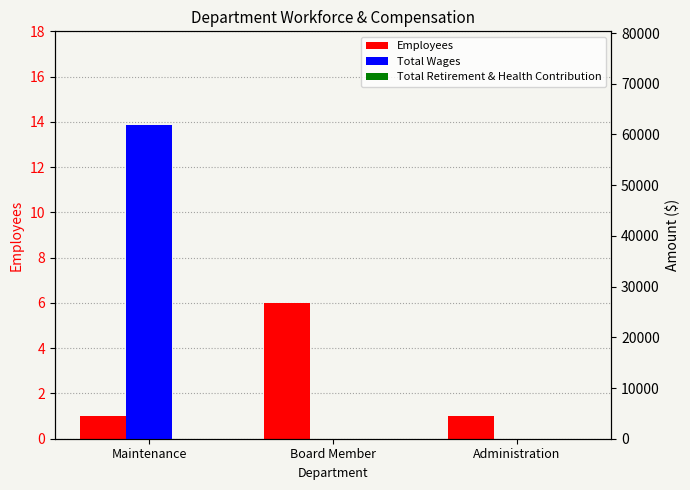

The value of Employees at Maintenance is 1. True or false?

True